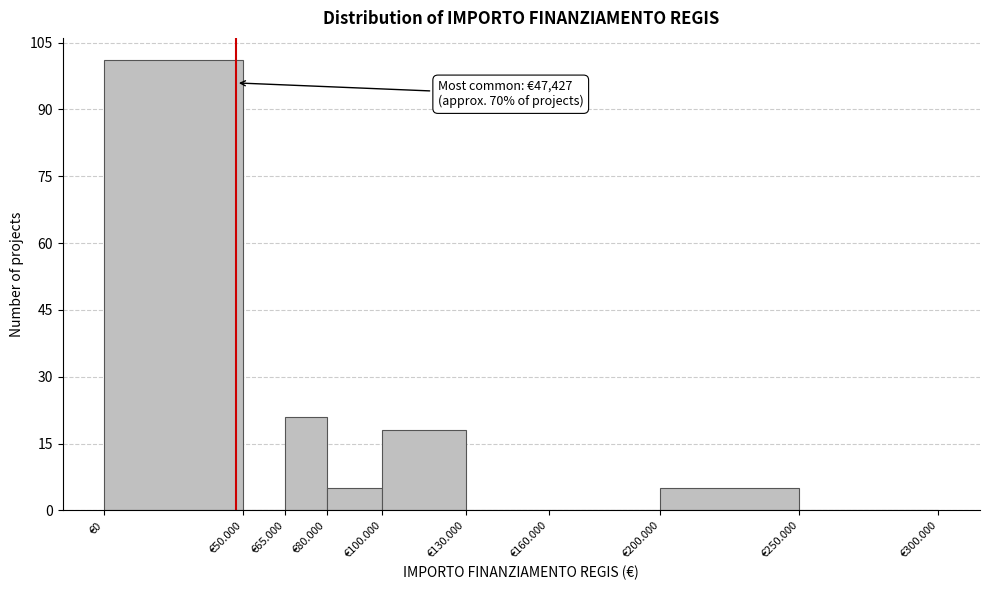

Reading left to right, list all the values displayed in this chart.

€0=101	€50.000=0	€65.000=21	€80.000=5	€100.000=18	€130.000=0	€160.000=0	€200.000=5	€250.000=0